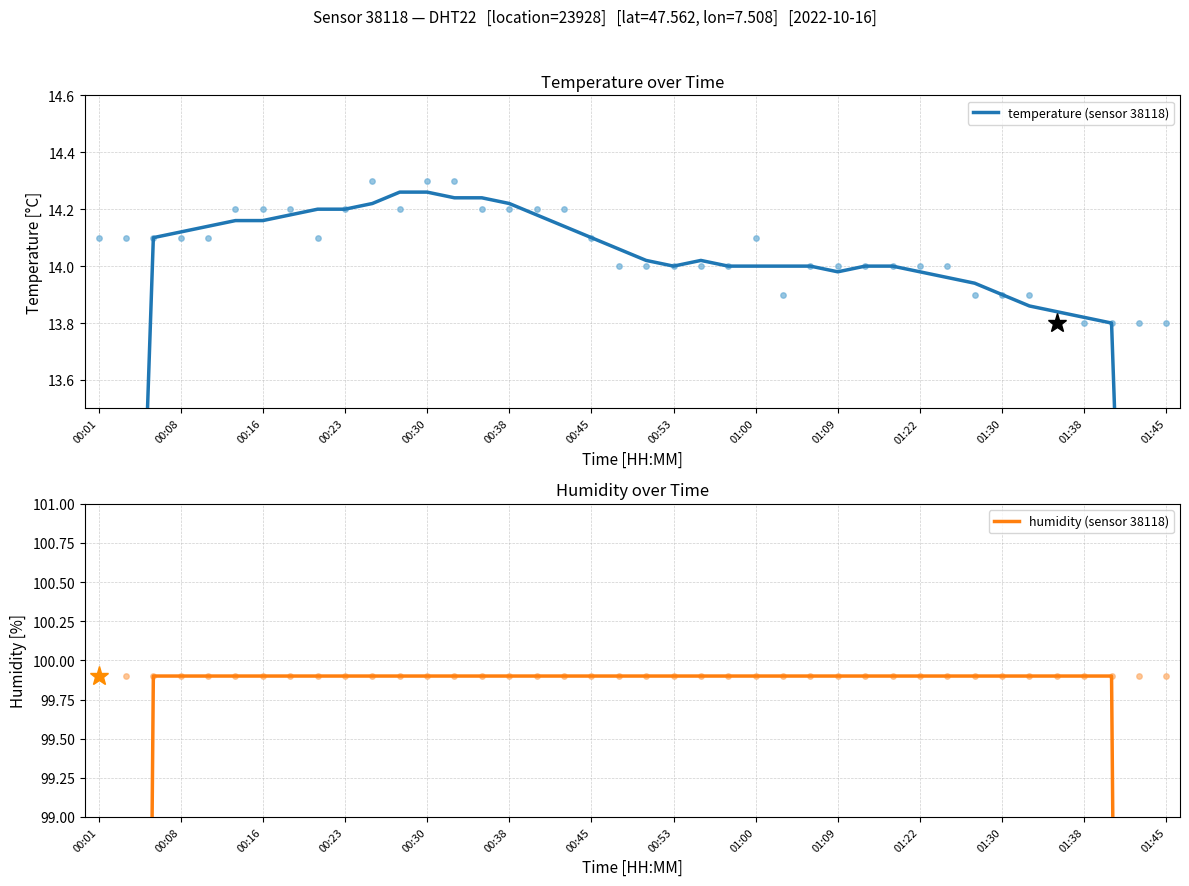

Which series has the largest Y range (max minus min)?

humidity (sensor 38118)